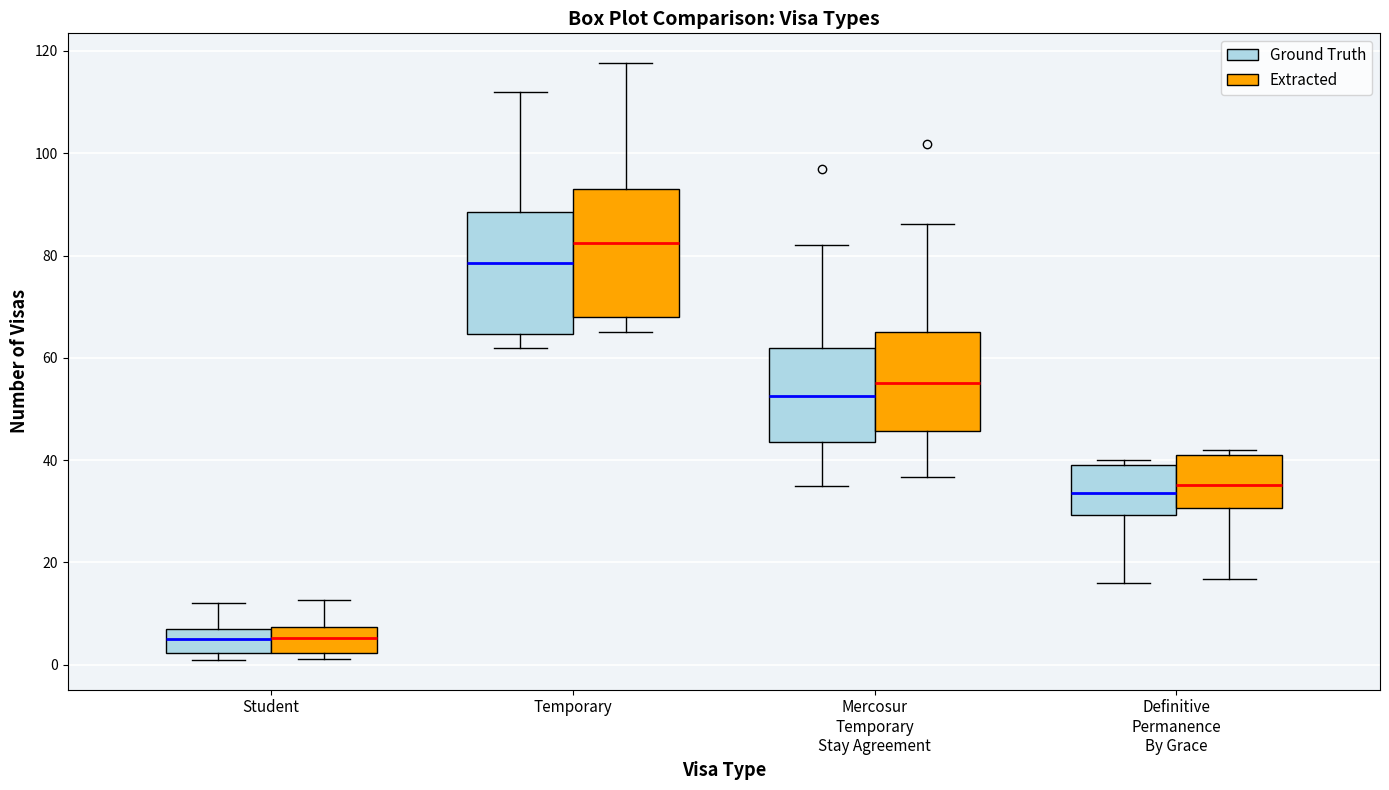

Reading left to right, read every box against the y-axis: the position of its median line, the range the box covers, and the ends of its whiskers. The values are not printed on the chart, so give them approximately, as read against the axis.

Student (Ground Truth): median 6, box 2 to 8, whiskers 2 (just below the box's lower edge) to 12
Student (Extracted): median 6, box 2 to 8, whiskers 2 (just below the box's lower edge) to 12
Temporary (Ground Truth): median 78, box 64 to 88, whiskers 62 to 112
Temporary (Extracted): median 82, box 68 to 92, whiskers 66 to 118
Mercosur Temporary Stay Agreement (Ground Truth): median 52, box 44 to 62, whiskers 36 to 82
Mercosur Temporary Stay Agreement (Extracted): median 56, box 46 to 66, whiskers 36 to 86
Definitive Permanence By Grace (Ground Truth): median 34, box 30 to 40, whiskers 16 to 40 (just above the box's upper edge)
Definitive Permanence By Grace (Extracted): median 36, box 30 to 40, whiskers 16 to 42